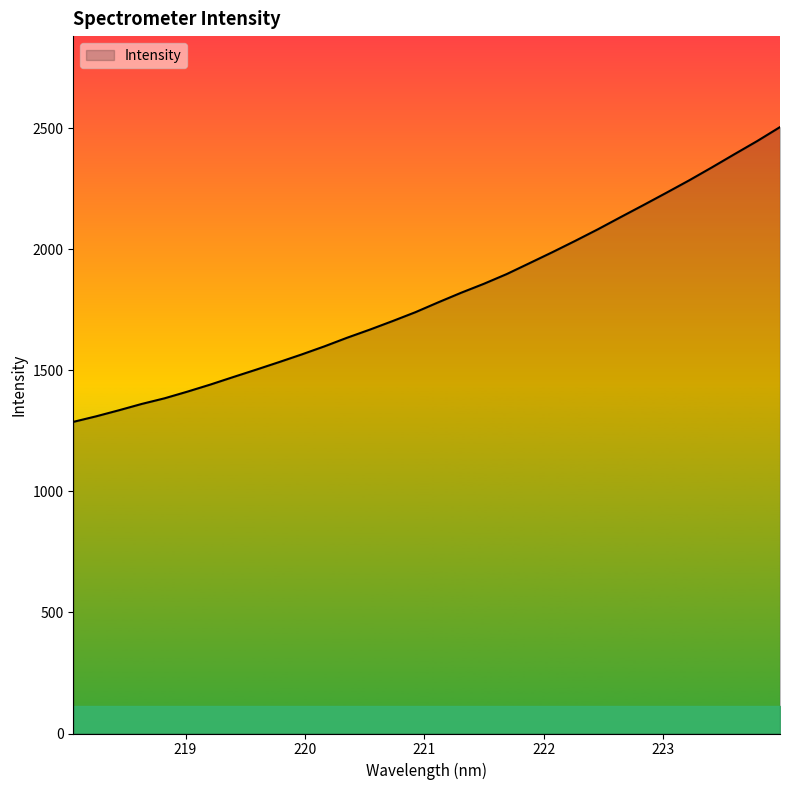

How many values exceed 1781?

16